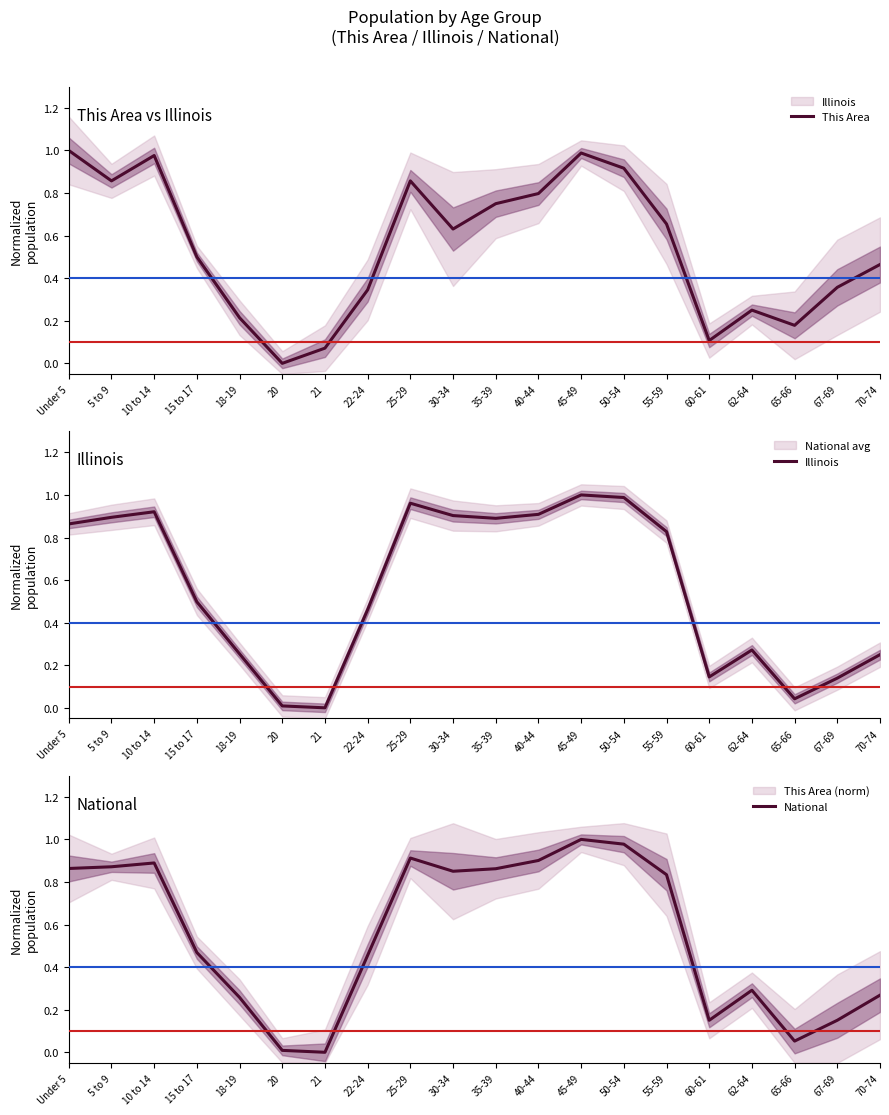

Is the value of National at 35-39 greater than the value of Illinois at 70-74?

Yes